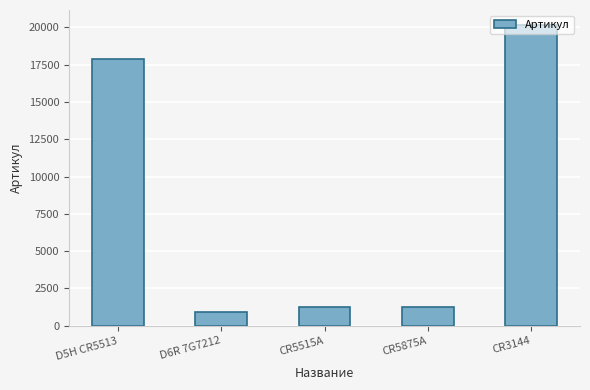

What is the change in value from D5H CR5513 to CR5515A?

-16603